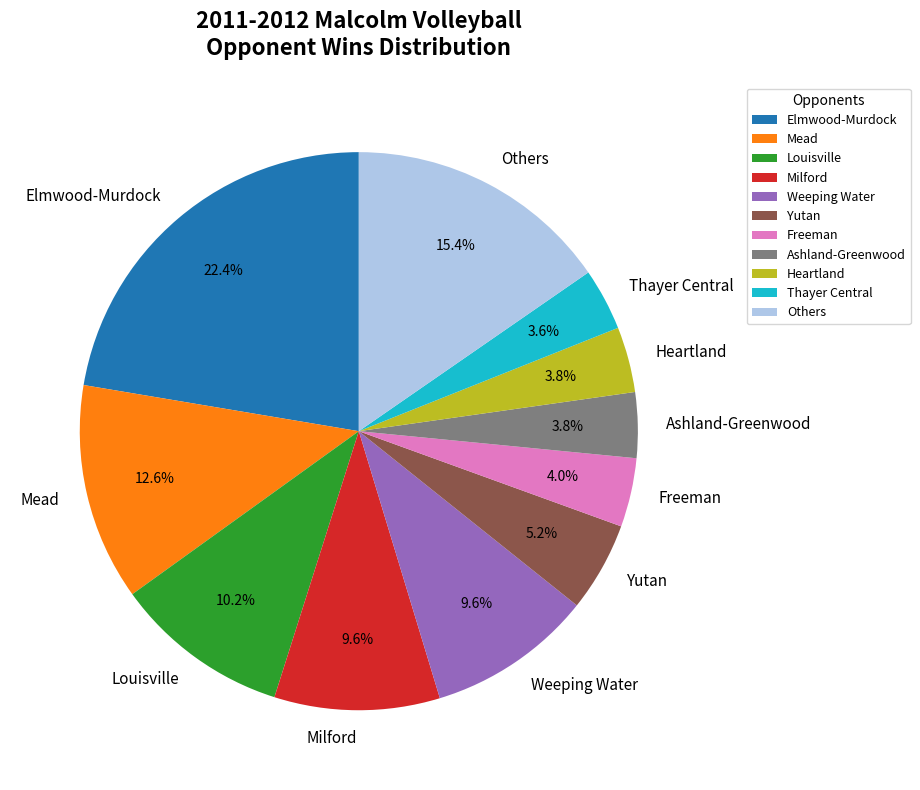

What percentage is the Mead slice, to the nearest percent?

13%